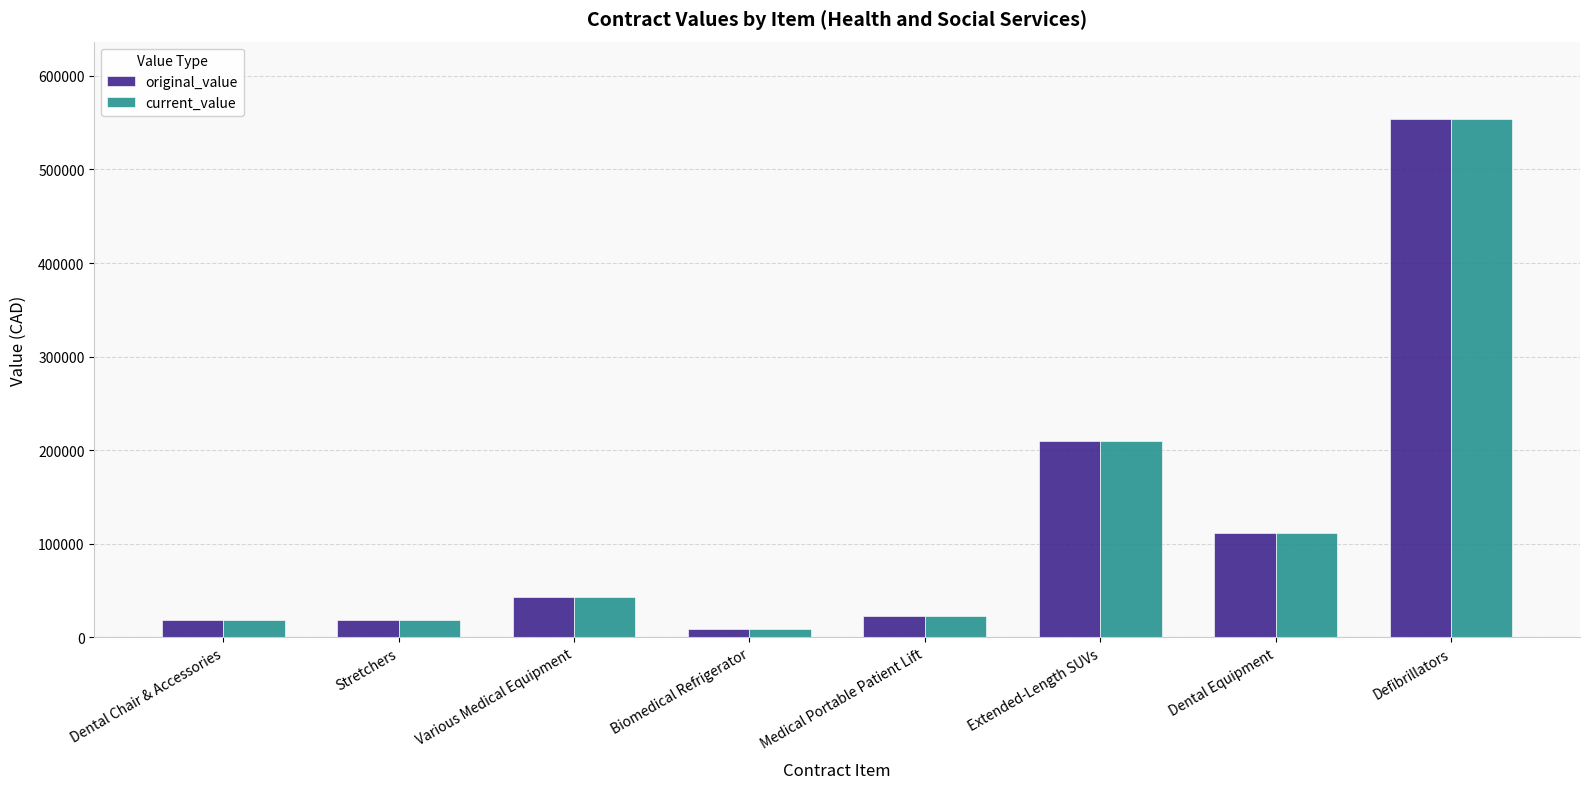

True or false: original_value has a value of 18086.0 at Stretchers.

True